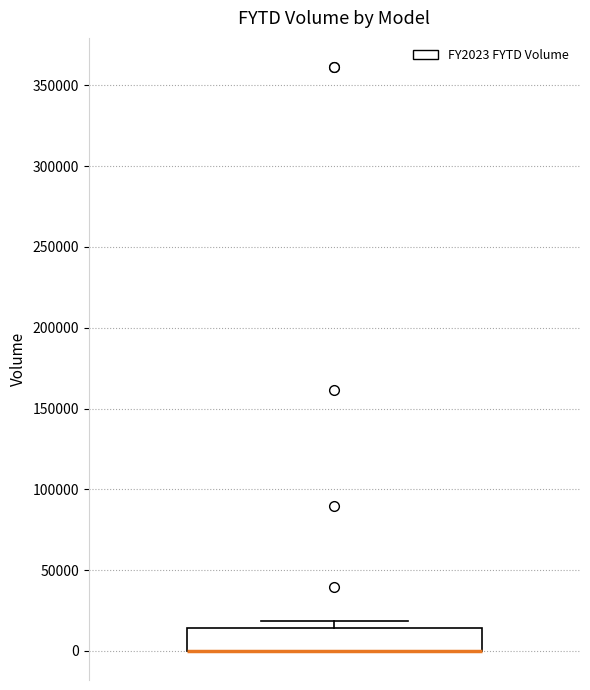

Where is the lower edge of the box on the y-axis? The values are not printed on the chart, so give them approximately, as read against the axis.

0